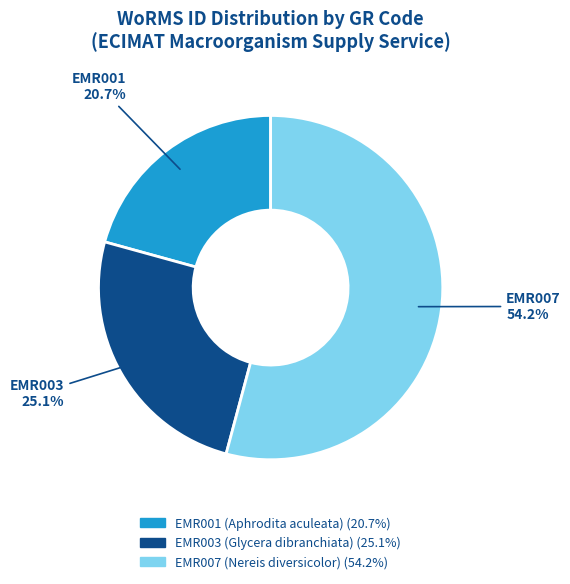

True or false: EMR001 (Aphrodita aculeata) accounts for 6% of the total.

False